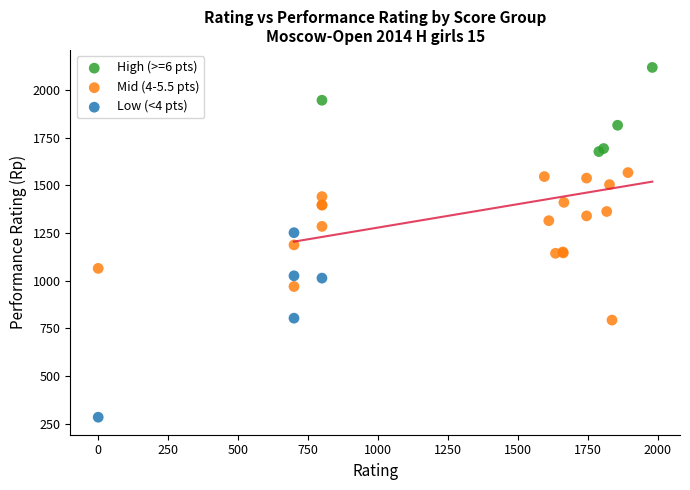

Which series reaches the maximum Y coordinate?

High (>=6 pts)